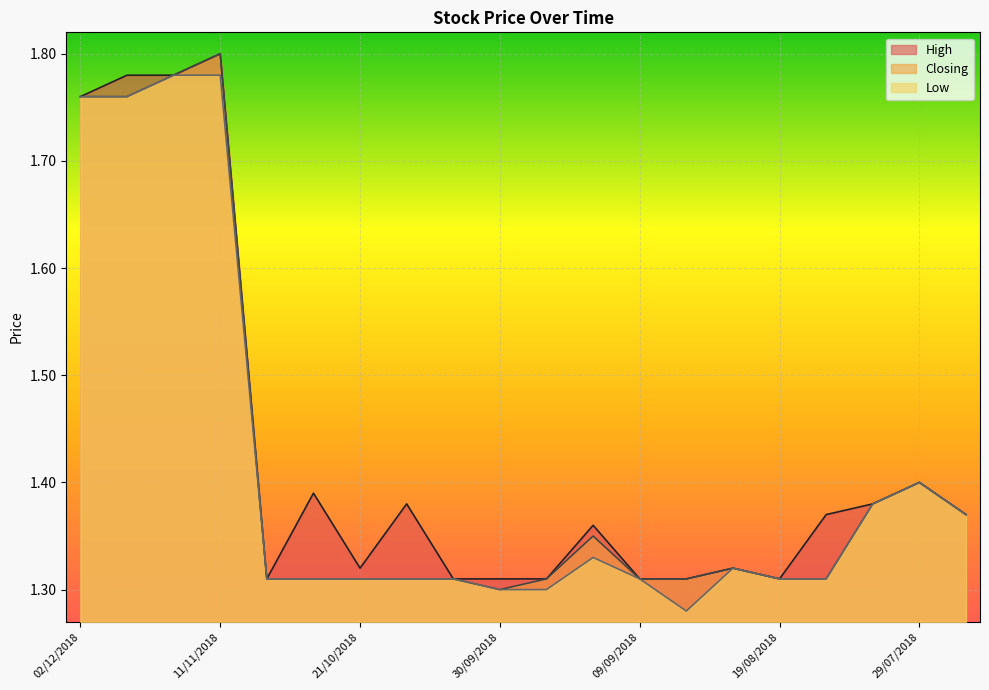

Which category has the lowest value across all series?

02/09/2018